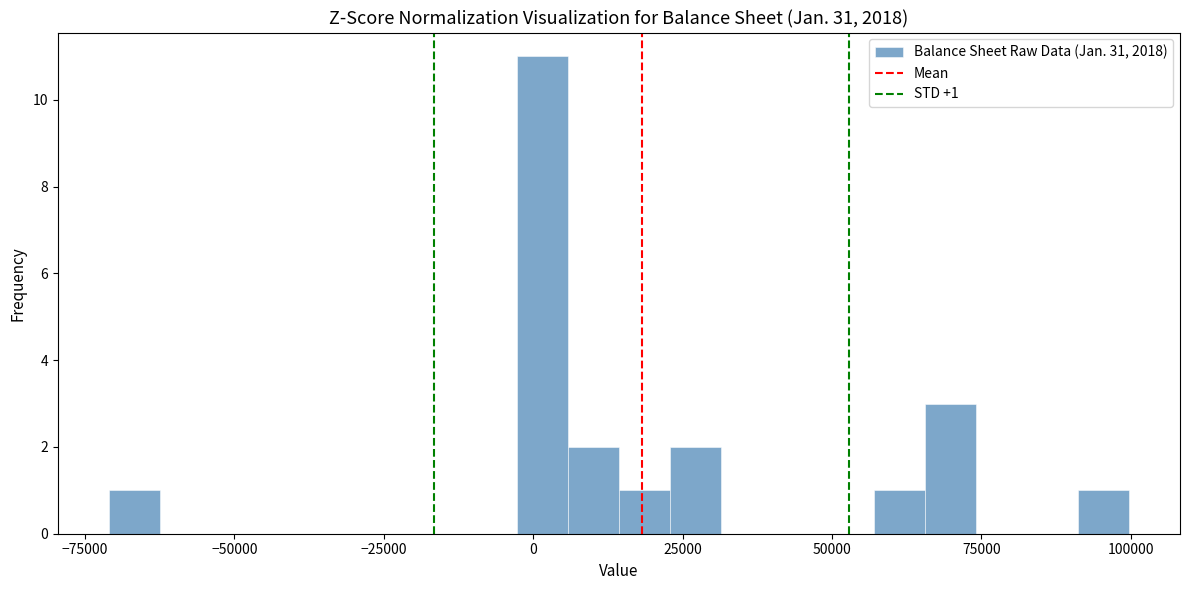

Read against the x-axis, roughly where is the centre of the tallest bar?

0